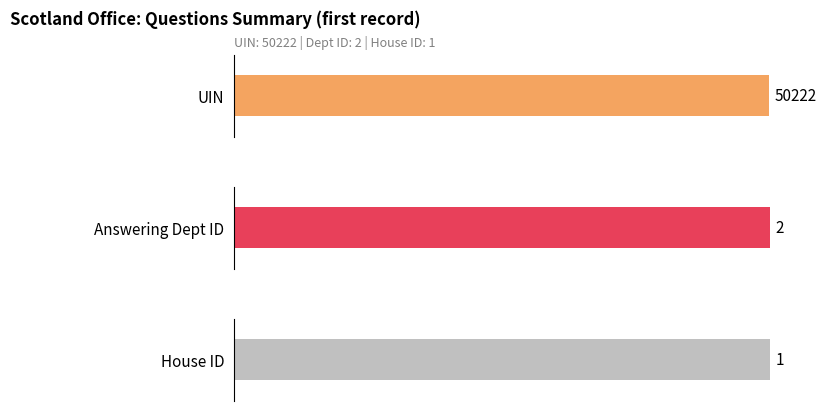

Between 50222 and 50144, which series saw the biggest shift?

uin